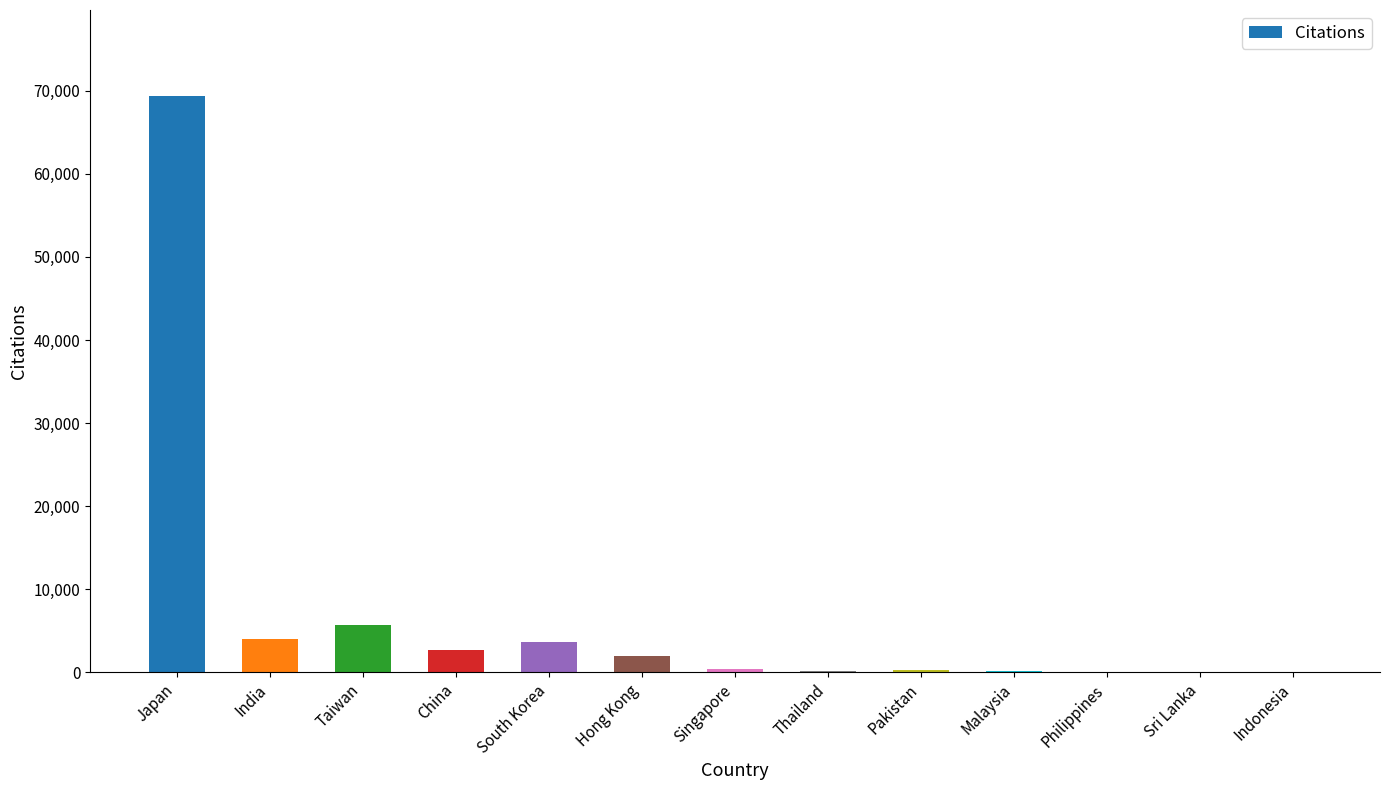

What is the change in value from Japan to Singapore?

-68911